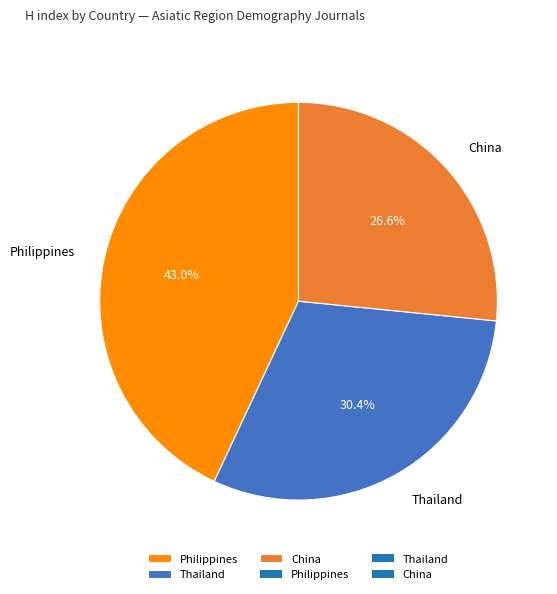

Approximately how many times larger is the value at Thailand compared to China?

1.1